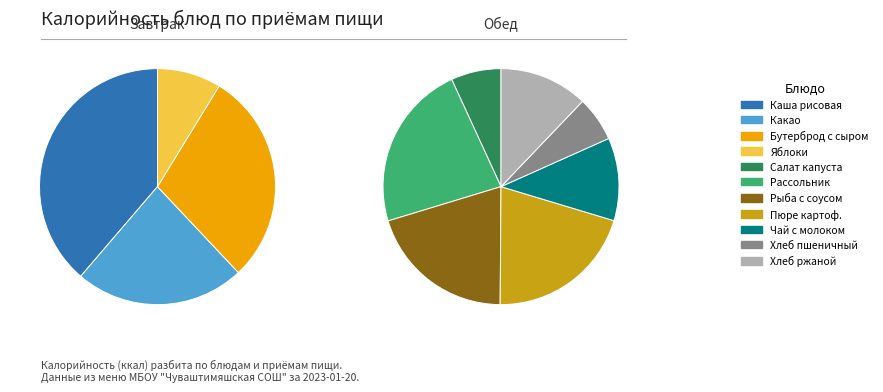

What is the largest slice in the pie chart?

Каша молочная рисовая с маслом